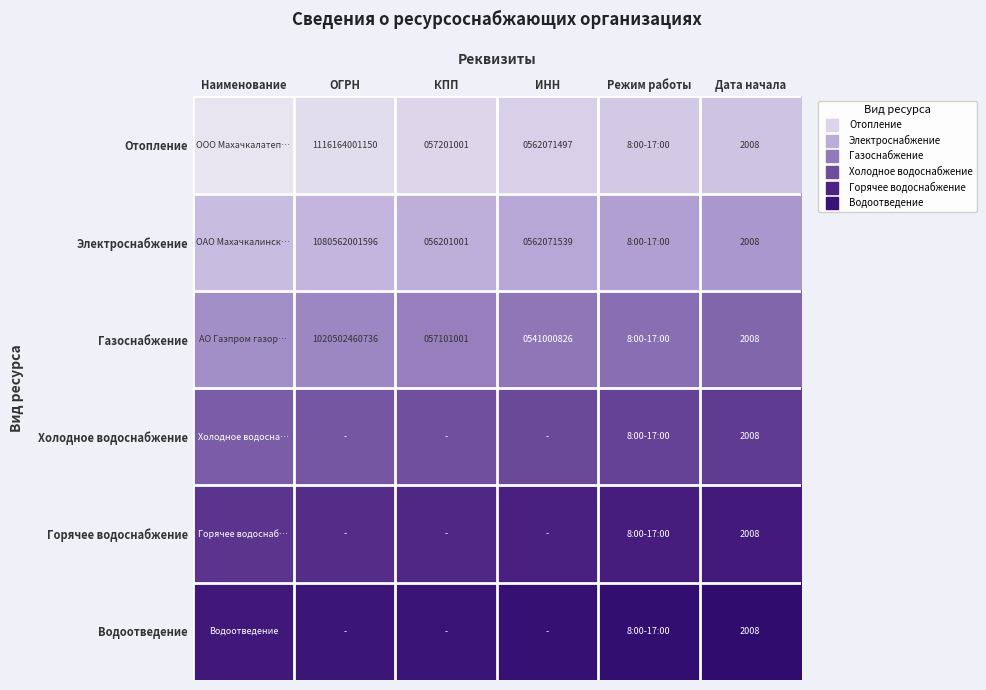

Which label corresponds to the largest value in the chart?

Дата начала